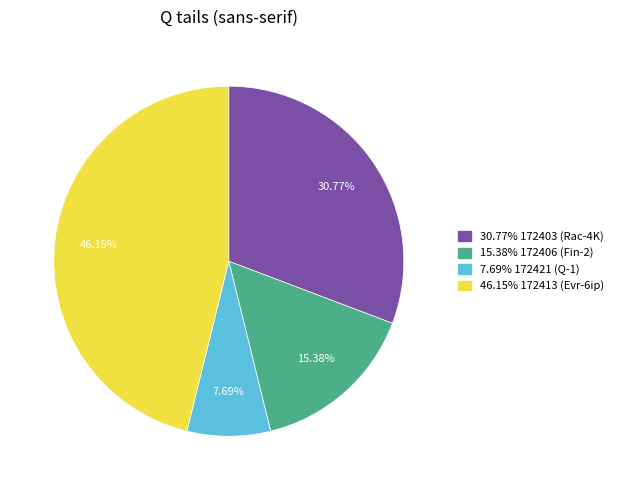

Does any single category account for the majority?

No